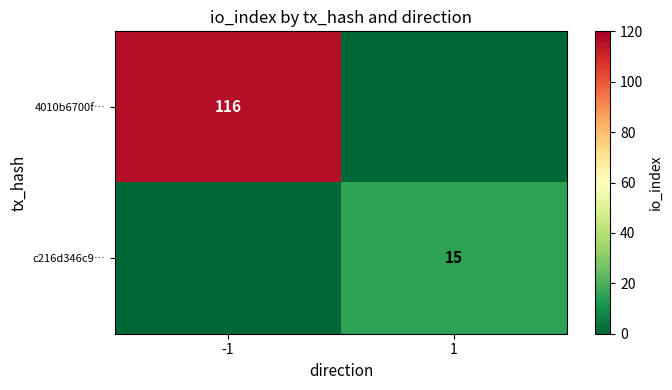

Is the value of c216d346c9… at 1 greater than the value of 4010b6700f… at -1?

No